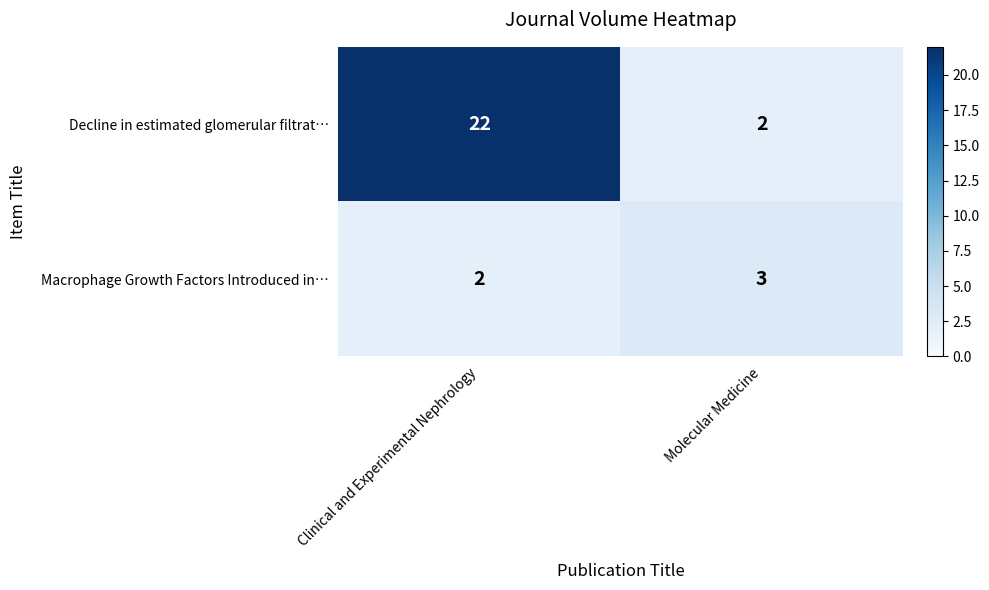

True or false: Decline in estimated glomerular filtrat… has a value of 30 at Clinical and Experimental Nephrology.

False